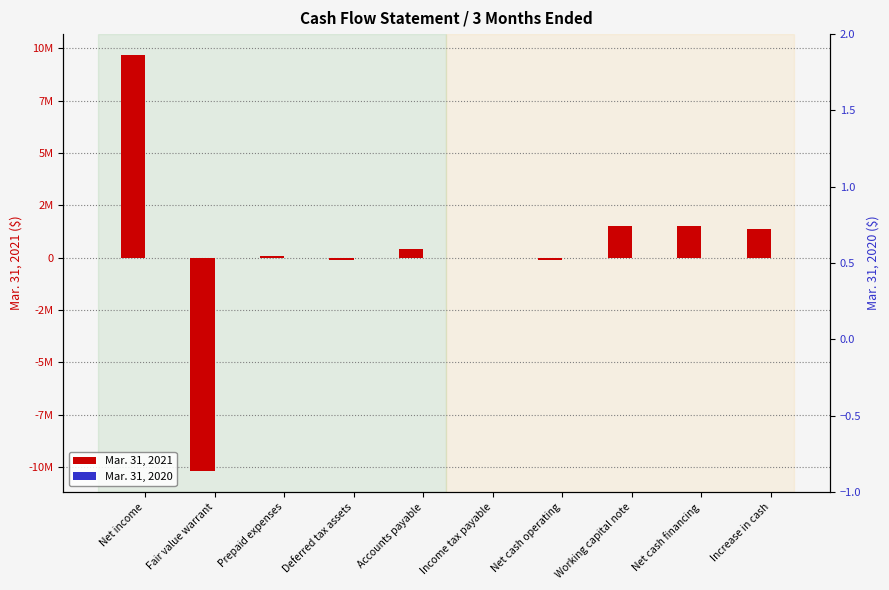

Where is Mar. 31, 2021 nearest to the value -259219?

Deferred tax assets